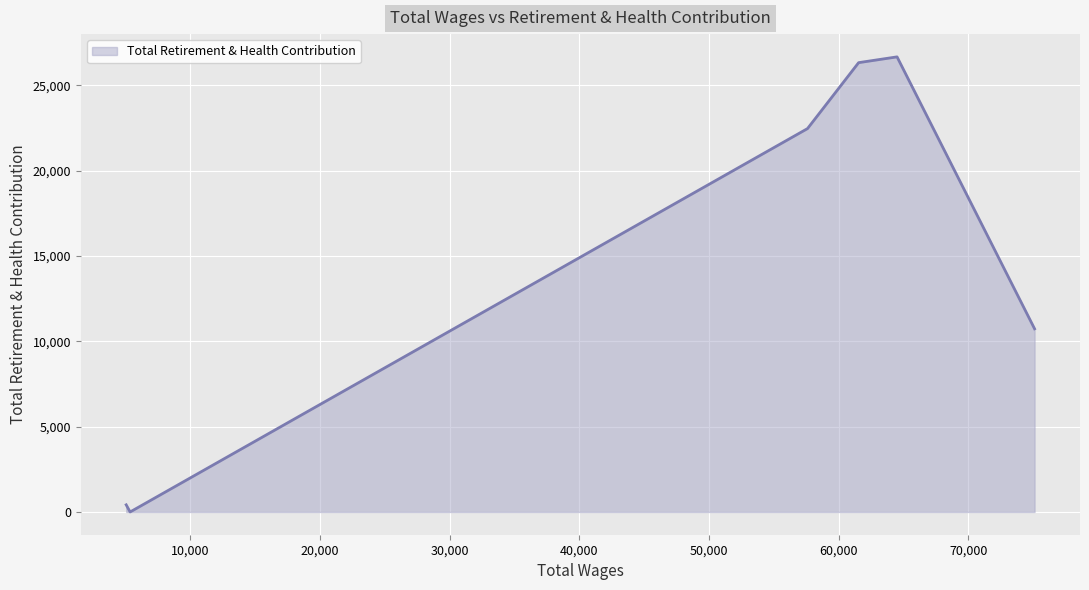

How many interior local peaks (higher than both neighbors) does the data have?

1